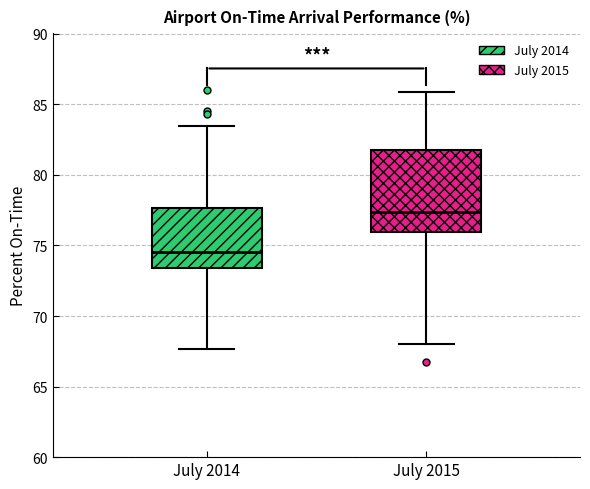

Reading left to right, transcribe this box plot: for each box, give where its median line is, the range the box spans, and where its two whiskers end, as read against the y-axis. The values are not printed on the chart, so give them approximately, as read against the axis.

July 2014: median 74.5, box 73.5 to 77.5, whiskers 67.5 to 83.5
July 2015: median 77.5, box 76.0 to 82.0, whiskers 68.0 to 86.0